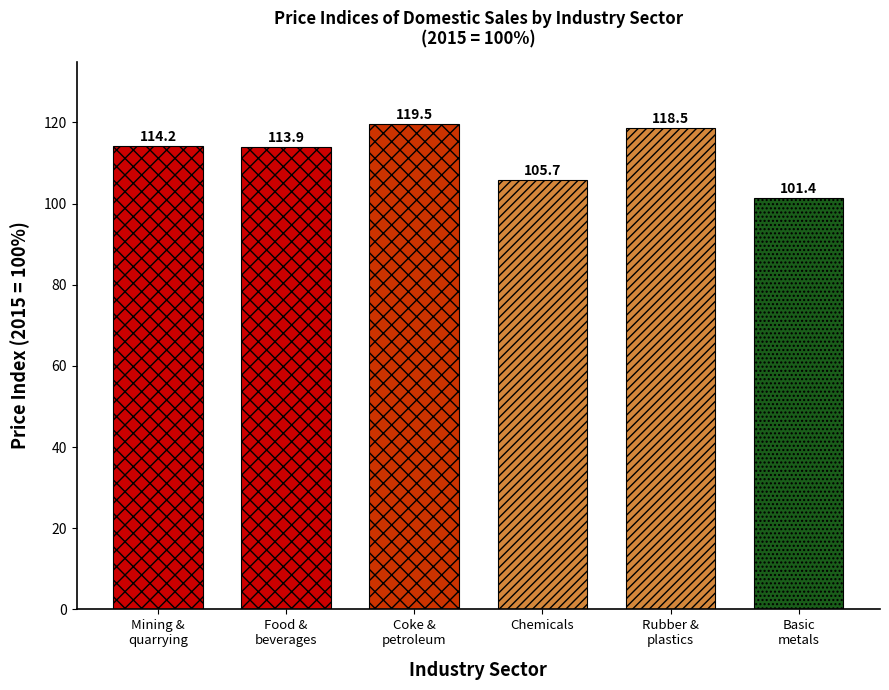

List the labels in order of value, smallest first.

Basic
metals, Chemicals, Food &
beverages, Mining &
quarrying, Rubber &
plastics, Coke &
petroleum